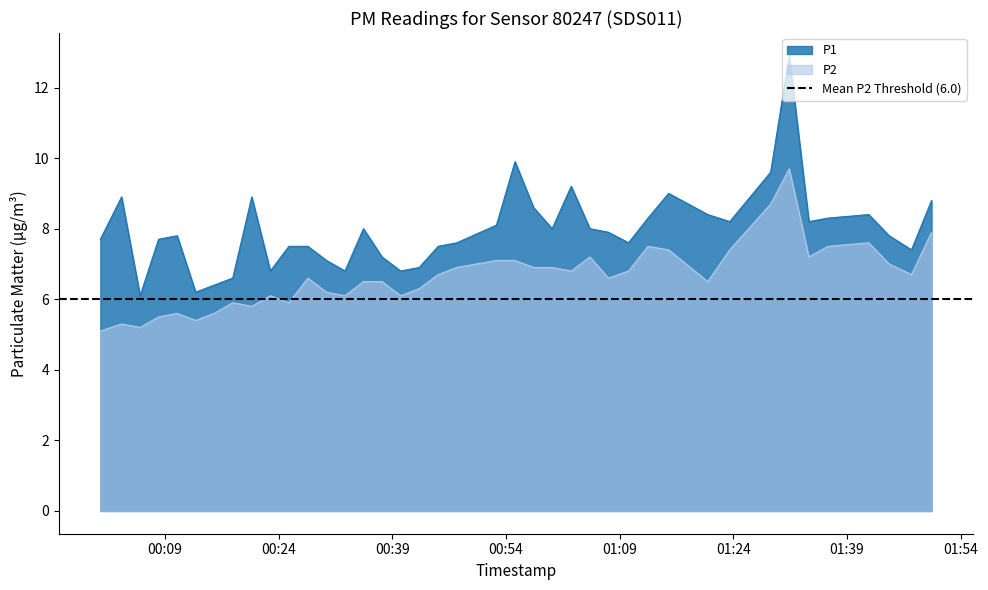

The P2 series shows 10.7 at 2023-05-16T00:35:11. True or false?

False